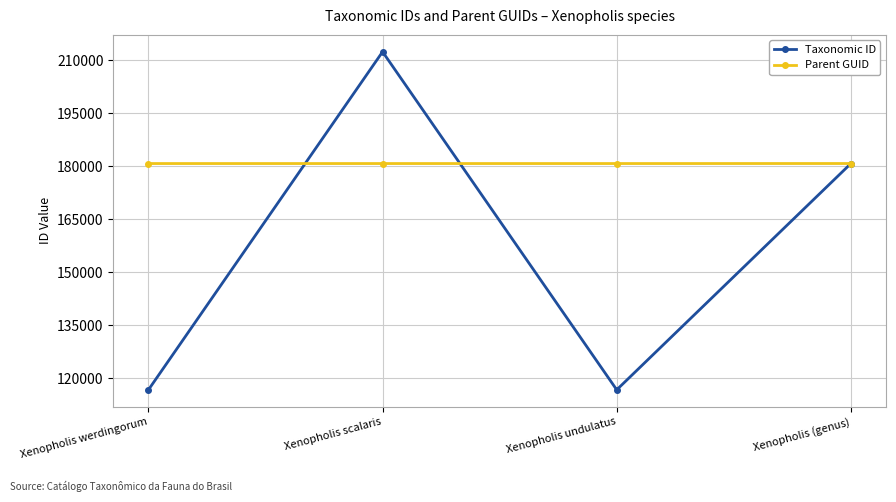

At which category does the chart reach its peak across all series?

Xenopholis scalaris